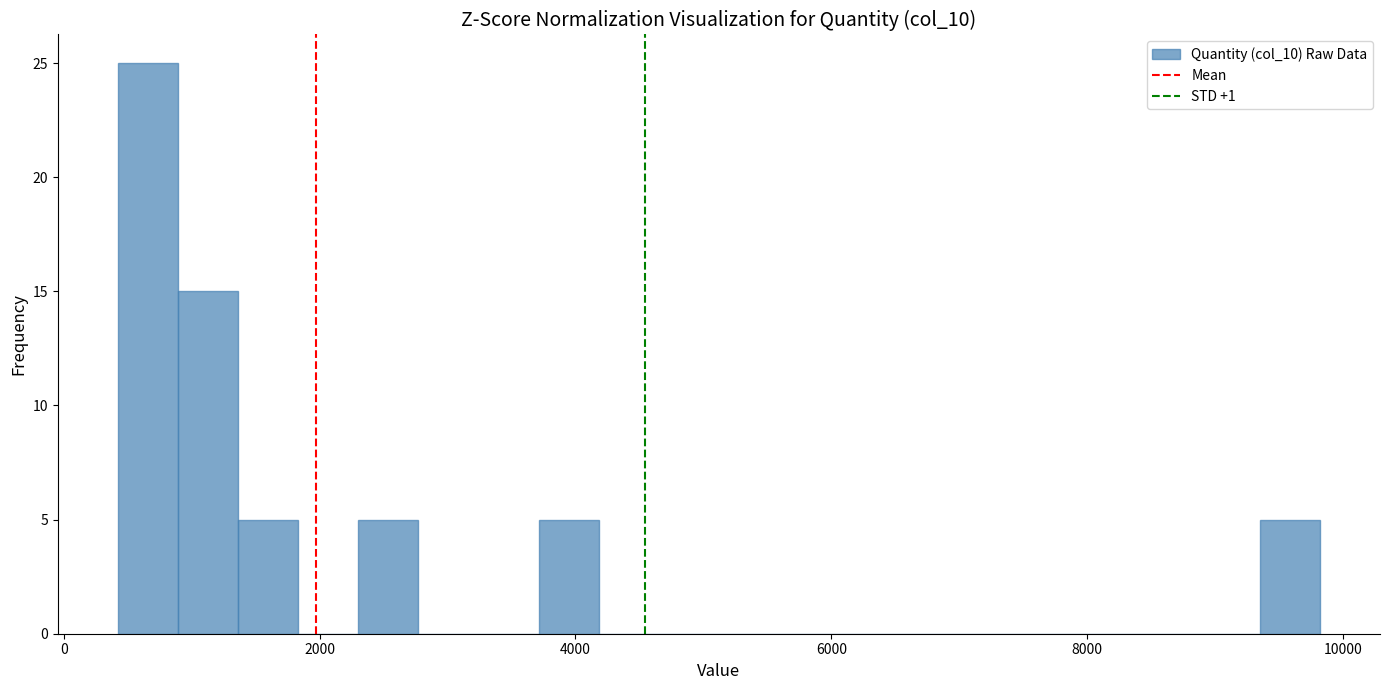

Read against the x-axis, roughly where is the centre of the tallest bar?

600